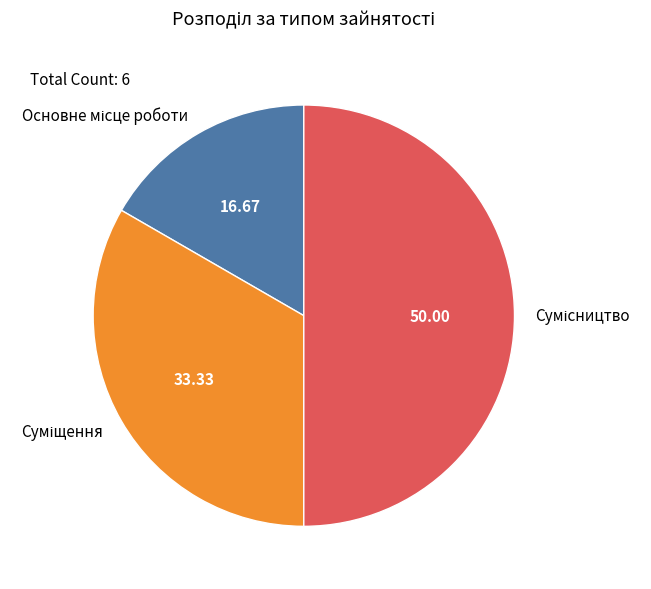

How many segments does this pie chart have?

3